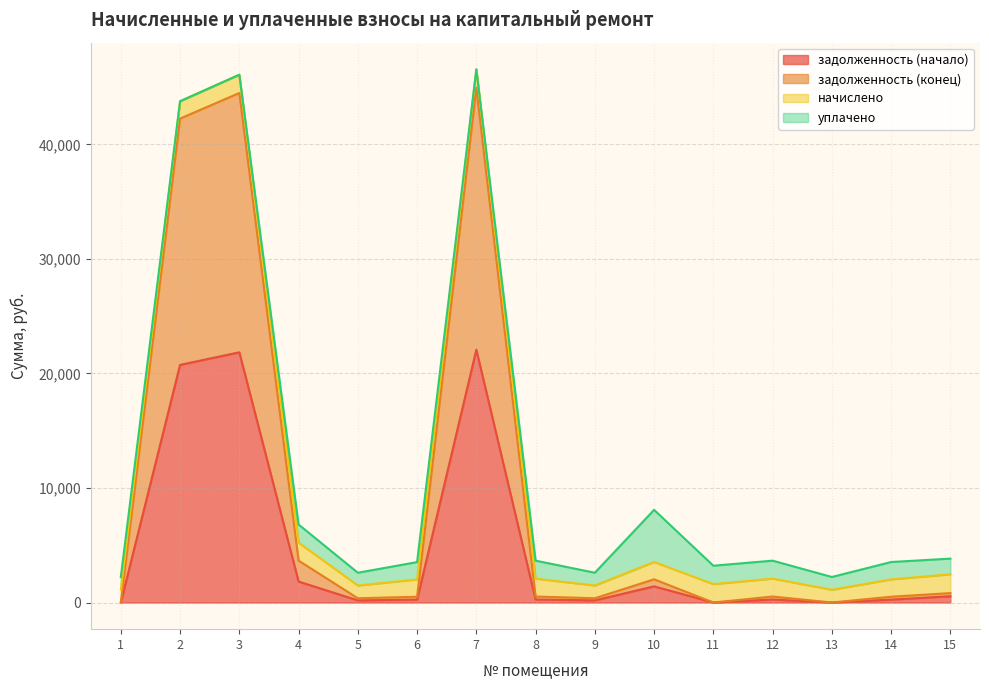

In задолженность (начало), how many points are lower than both neighbors (excluding endpoints)?

4